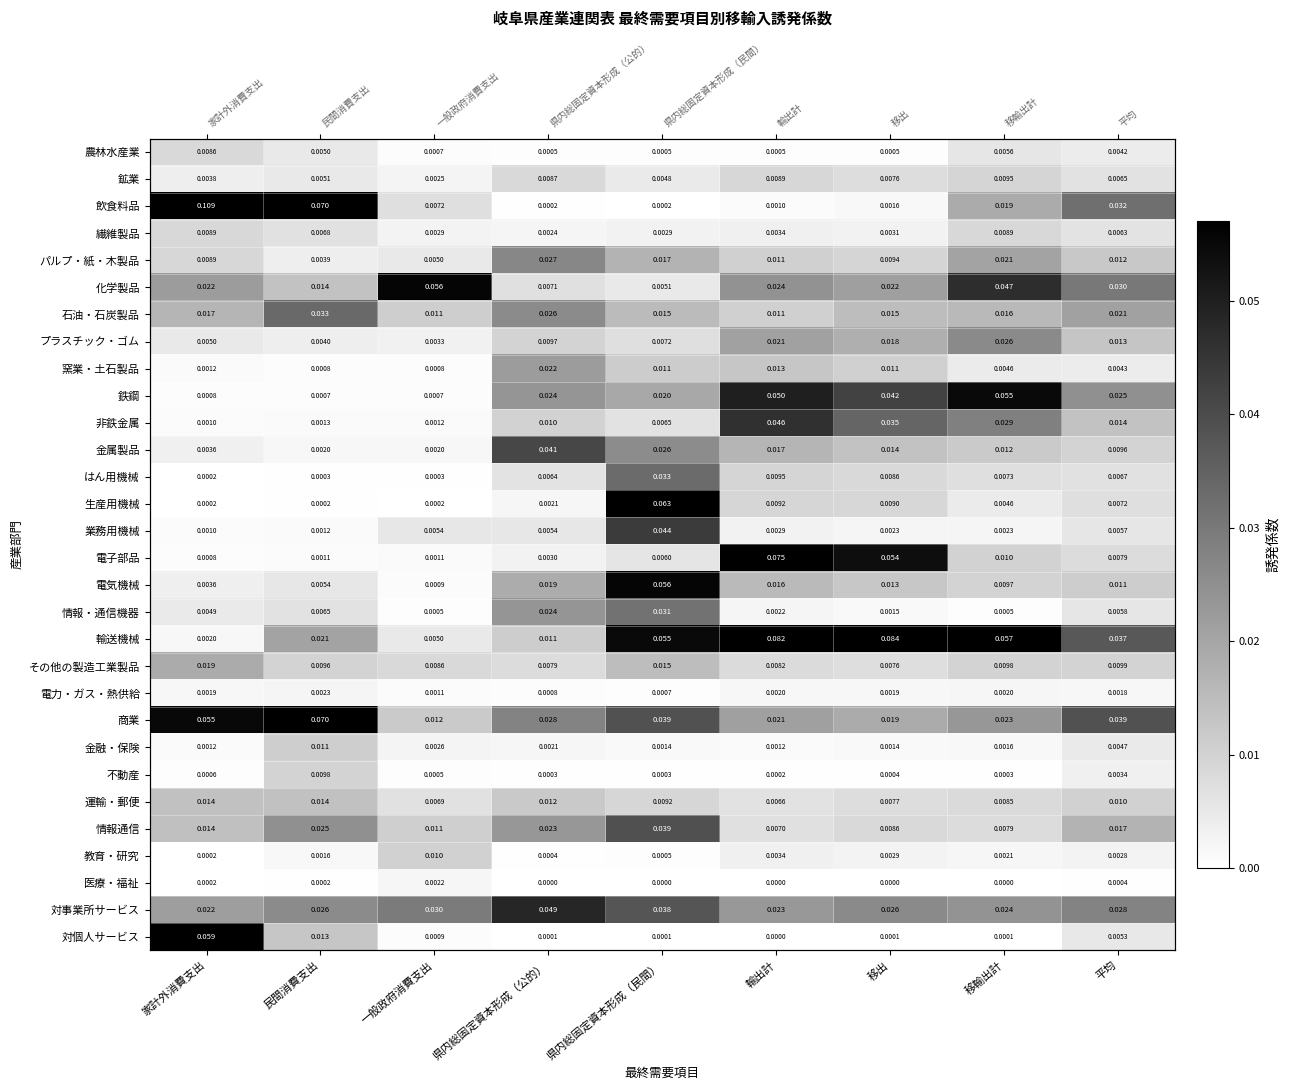

List the series in order of their peak value, highest first.

飲食料品, 輸送機械, 電子部品, 商業, 生産用機械, 対個人サービス, 化学製品, 電気機械, 鉄鋼, 対事業所サービス, 非鉄金属, 業務用機械, 金属製品, 情報通信, 石油・石炭製品, はん用機械, 情報・通信機器, パルプ・紙・木製品, プラスチック・ゴム, 窯業・土石製品, その他の製造工業製品, 運輸・郵便, 金融・保険, 教育・研究, 不動産, 鉱業, 繊維製品, 農林水産業, 電力・ガス・熱供給, 医療・福祉